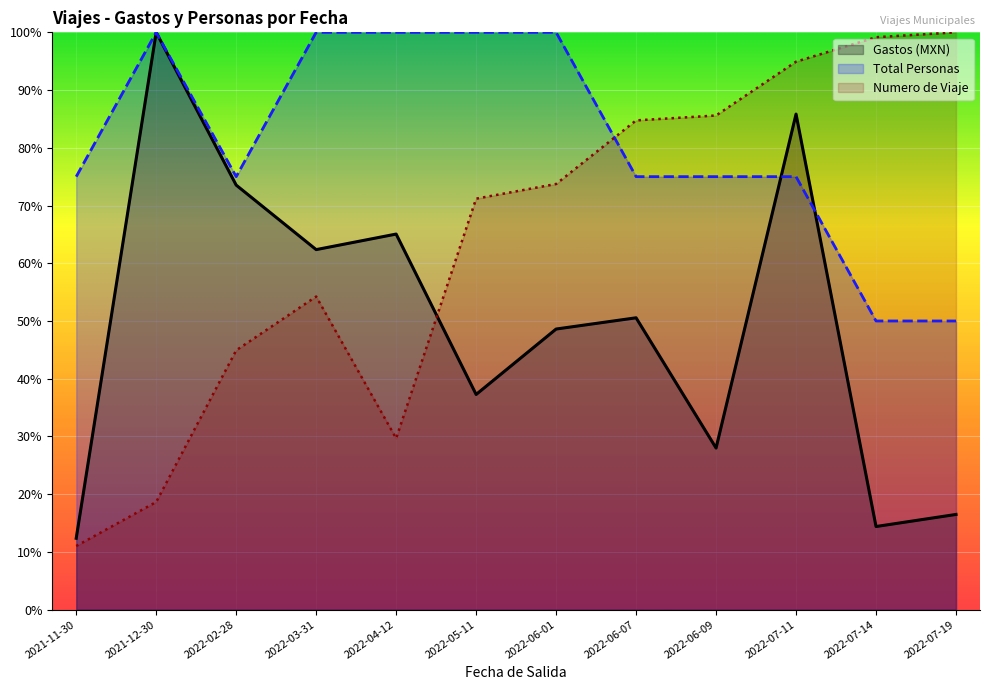

What are all the series names shown in the legend?

Gastos (MXN), Total Personas, Numero de Viaje